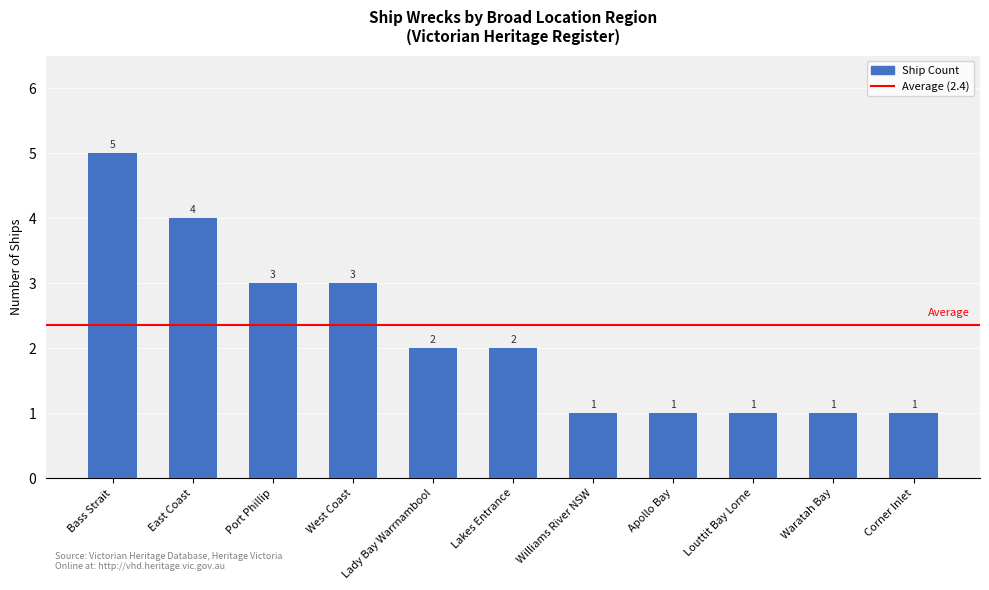

How many values are between 1 and 3?

9